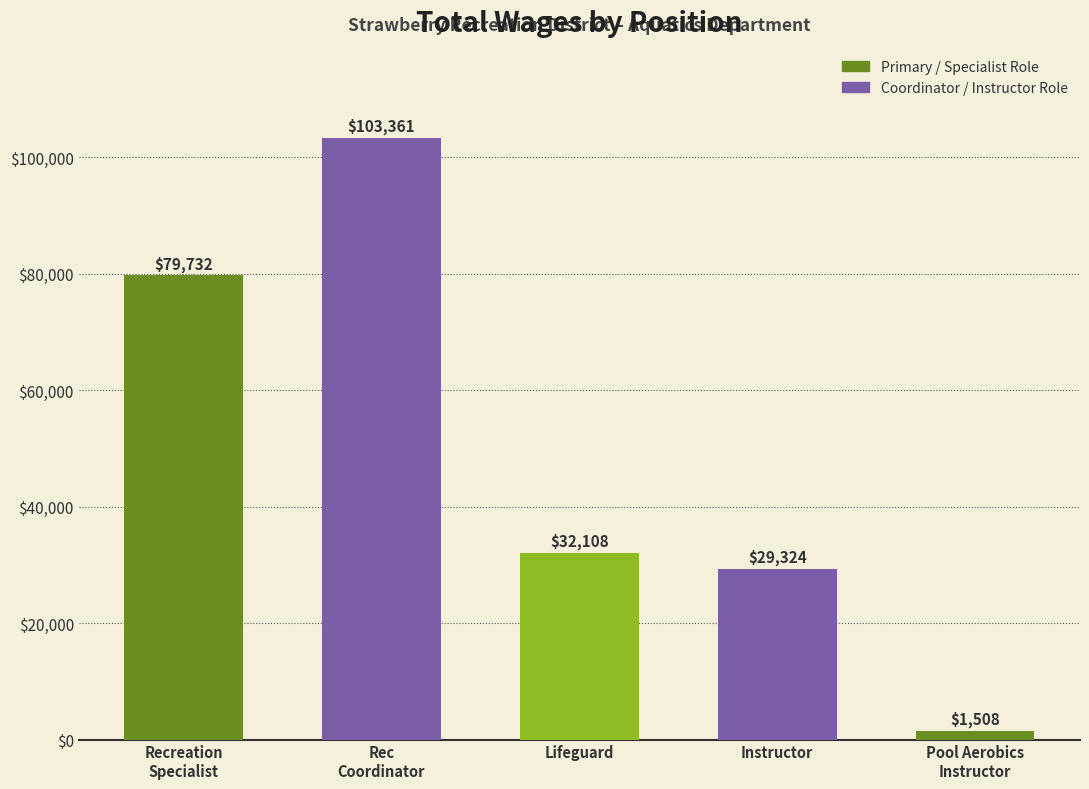

What value does the data have at Instructor?

29324